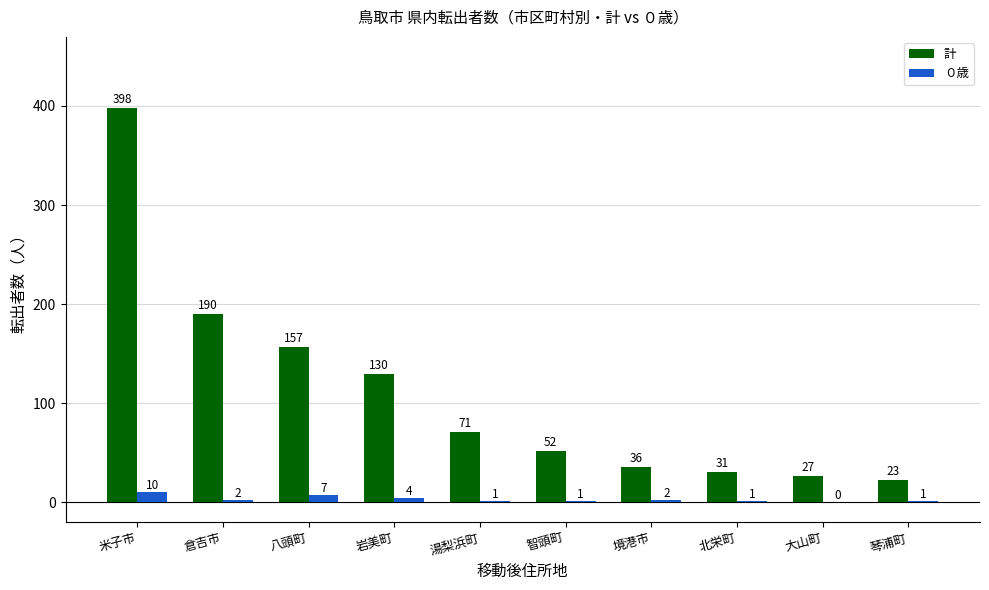

Reading left to right, extract all data points from this chart.

計: 398	190	157	130	71	52	36	31	27	23
０歳: 10	2	7	4	1	1	2	1	0	1